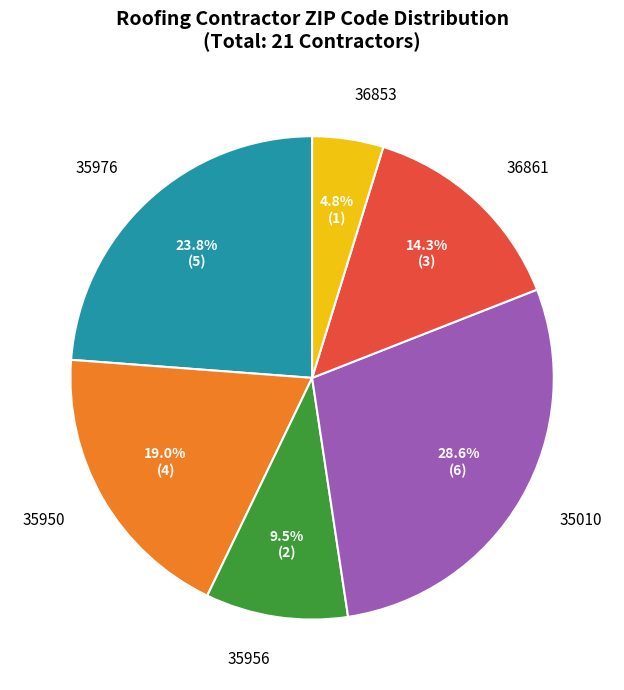

Is the sum of 36861 and 35956 greater than half?

No